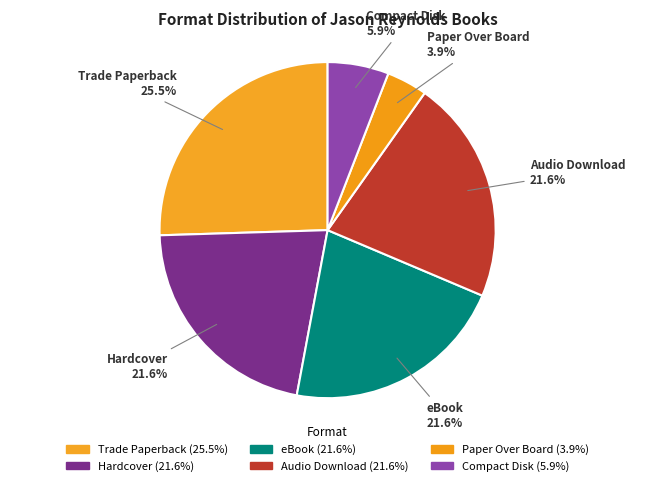

How much of the chart is everything except Compact Disk?

94.1%